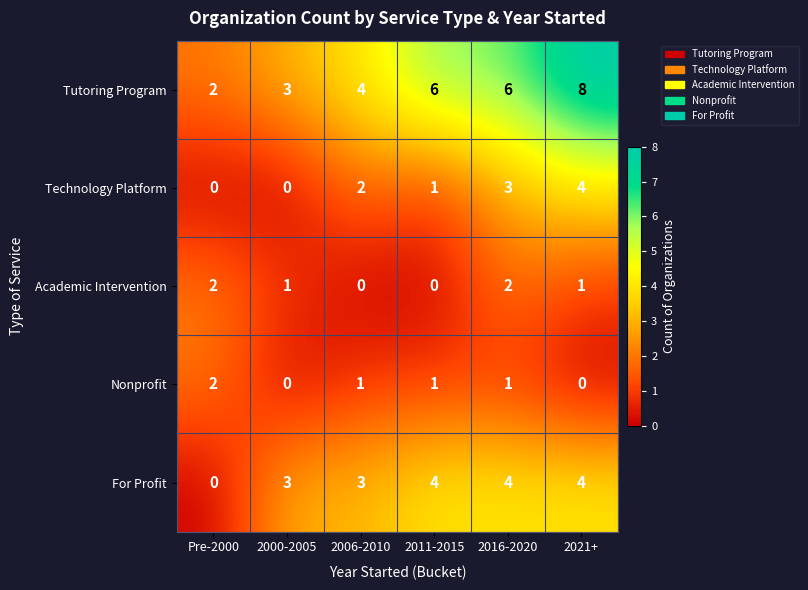

At which category is the sum across all series the highest?

2021+